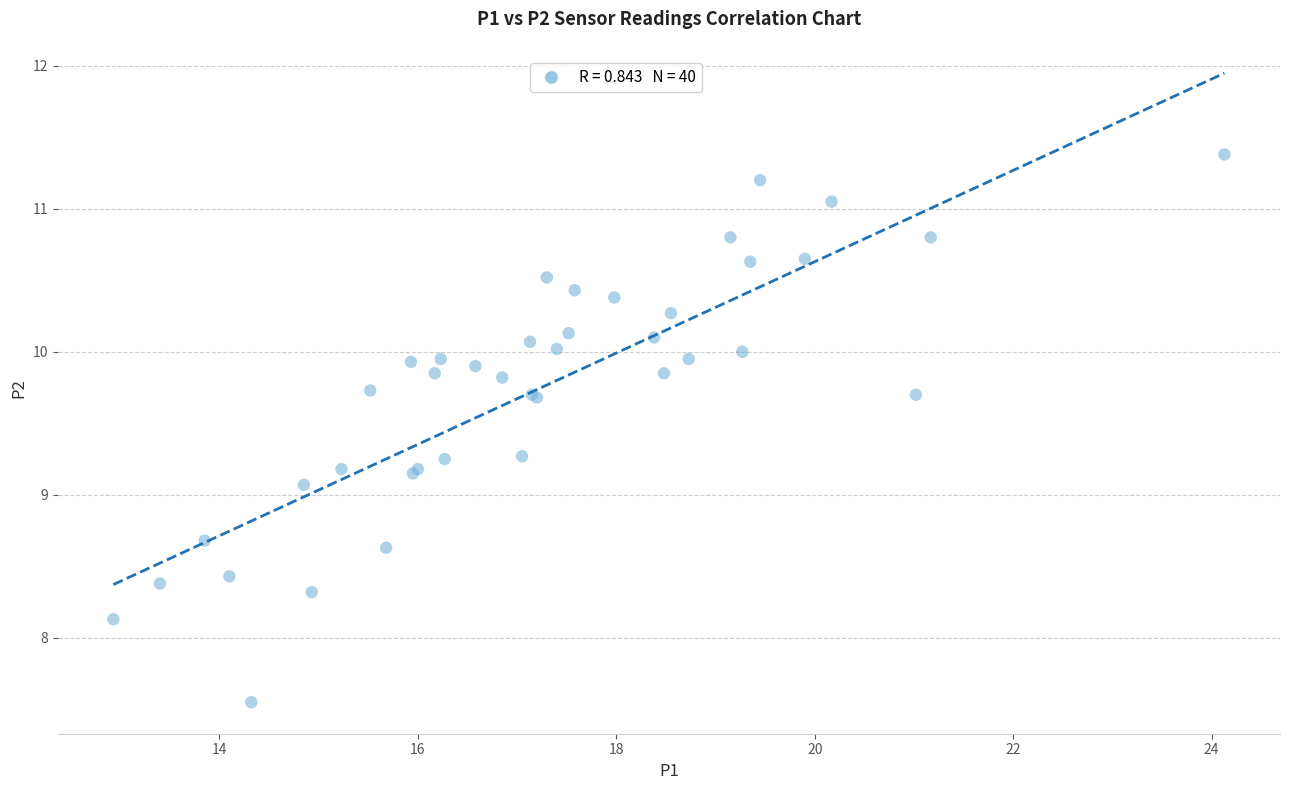

What Y value in the scatter plot is closest to 9?

9.1